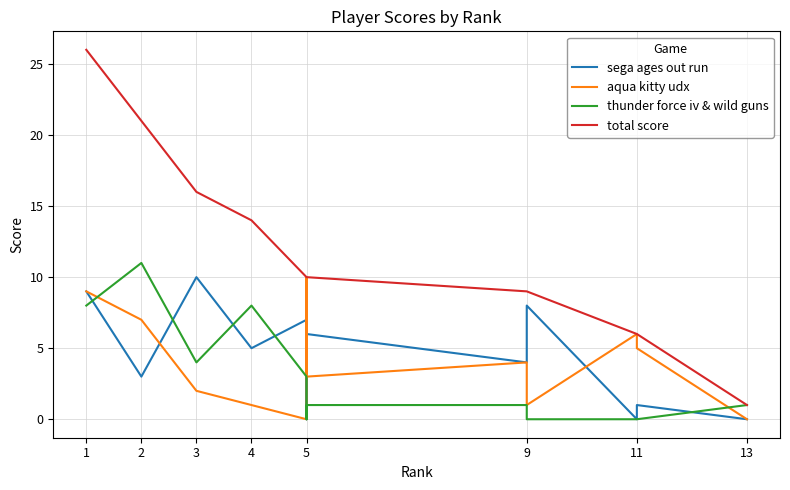

What is the difference between the thunder force iv & wild guns values at 9 and 4?

8